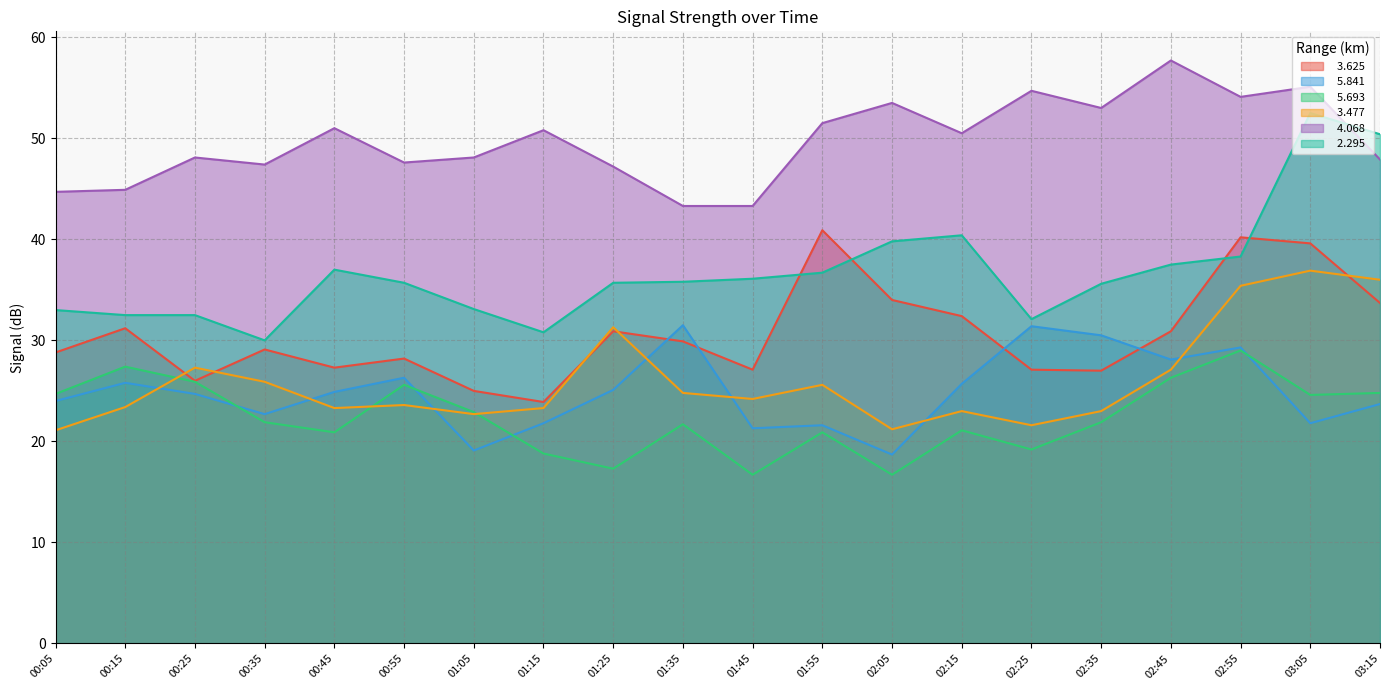

At how many categories does at least one series exceed 49?

11